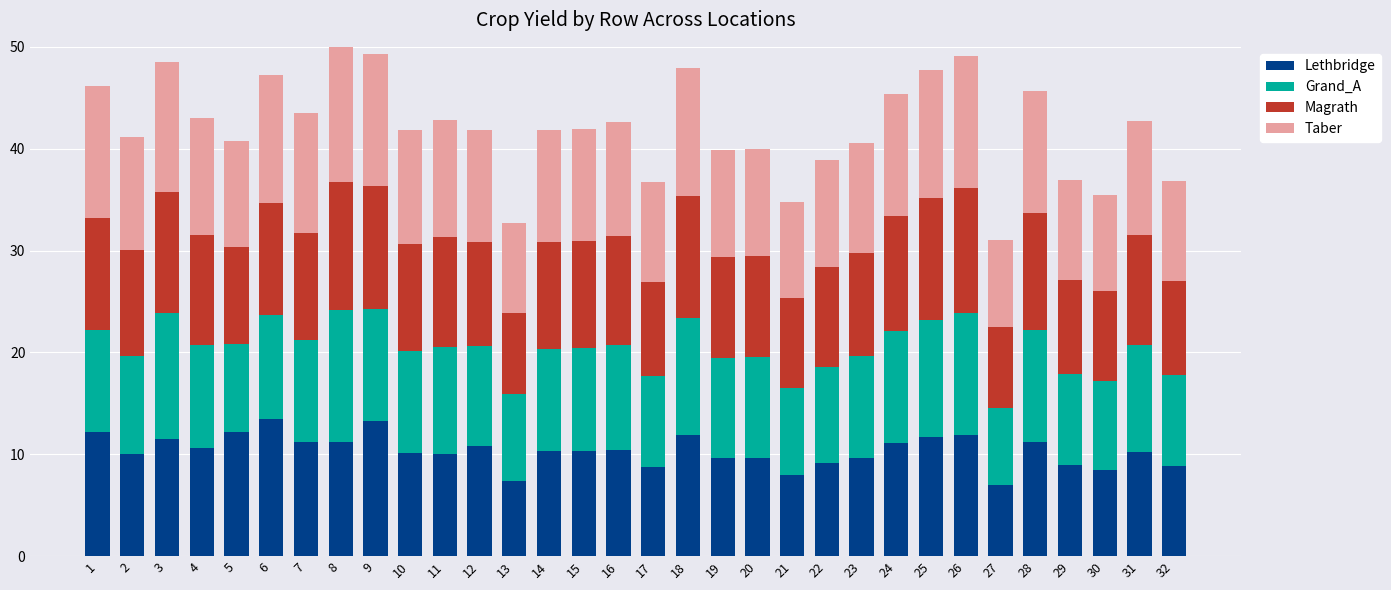

What is the average value of the Lethbridge series?

10.3